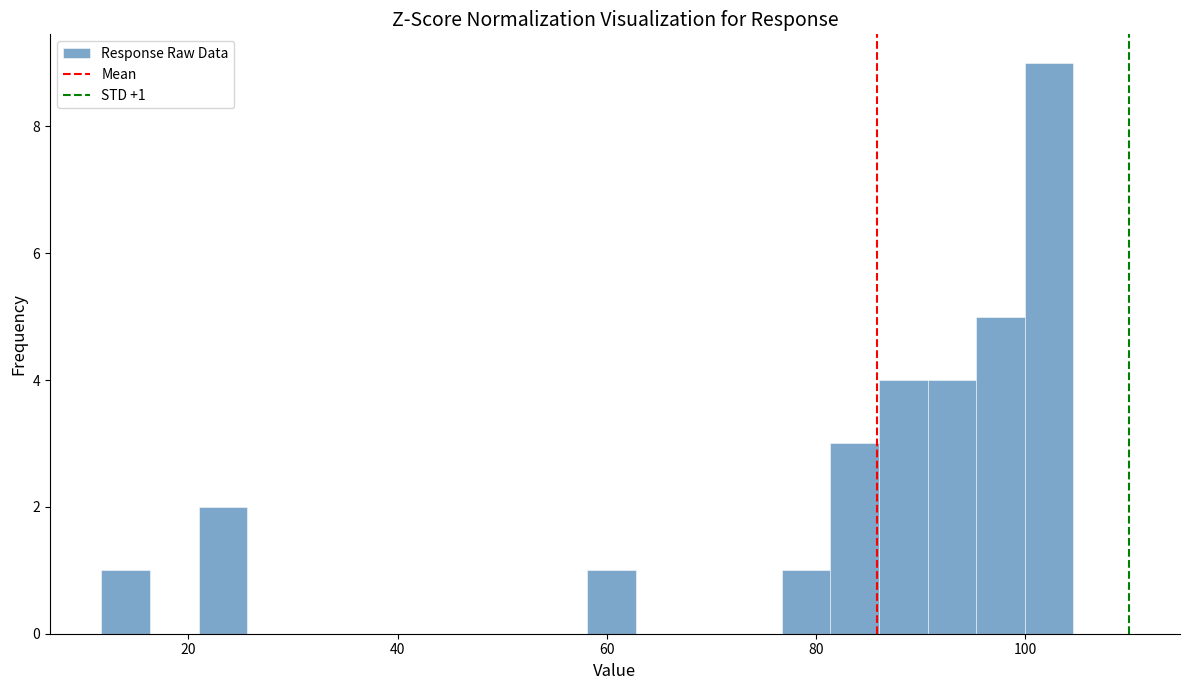

Around what value on the x-axis is the tallest bar? Give the approximate position of its centre, as read against the axis.

102